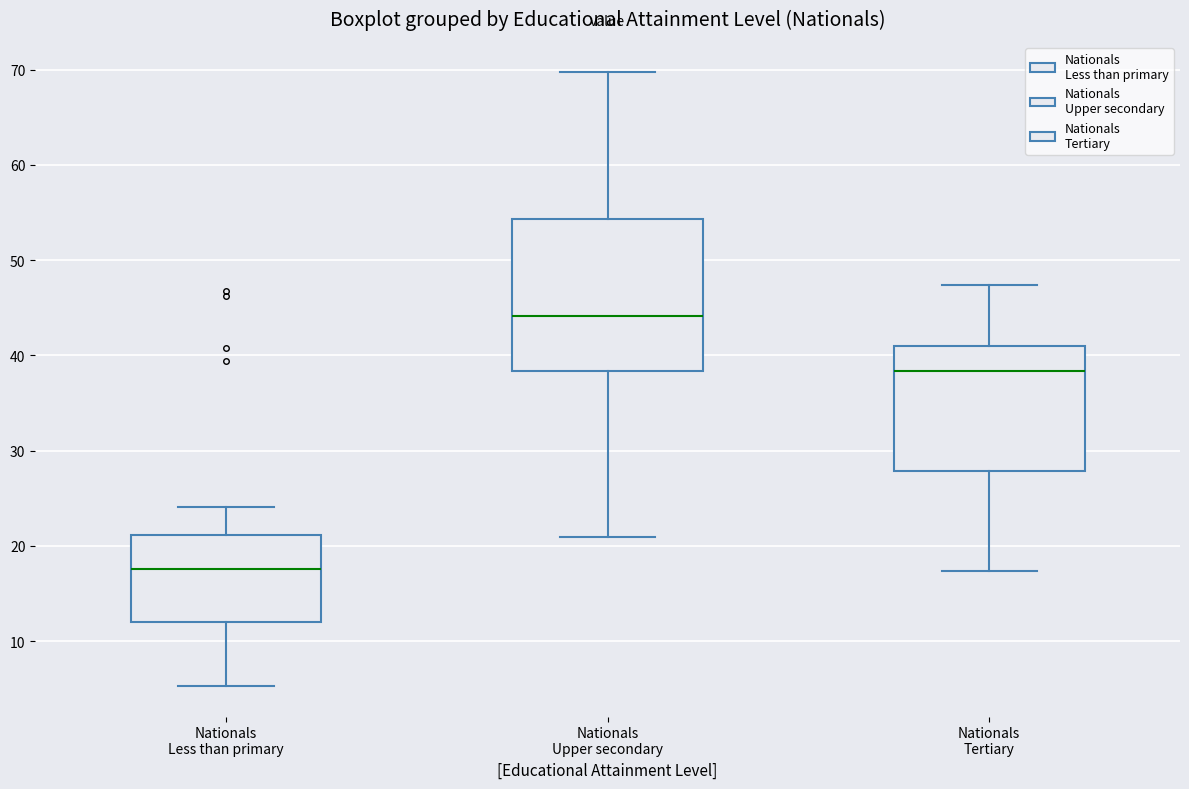

Which box has the highest median line?

Nationals Upper secondary